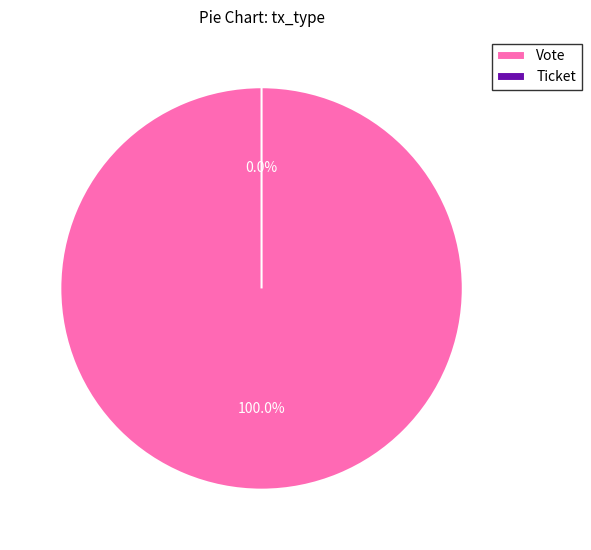

To the nearest percent, what is the difference between the Ticket and Vote slice percentages?

100%